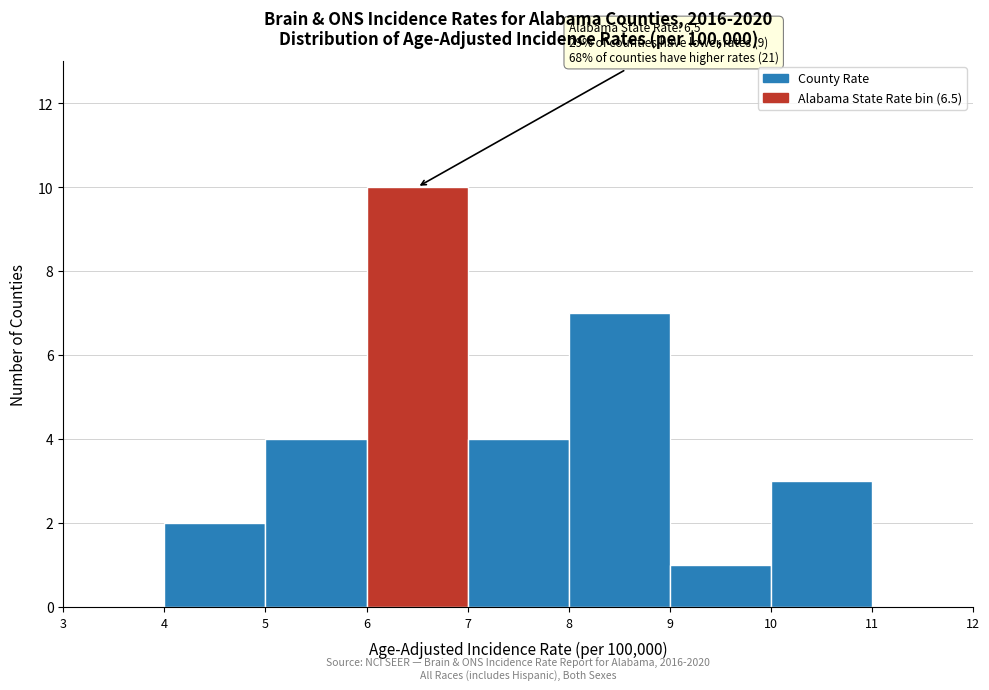

Over which range of the x-axis is the bar tallest?

6 to 7